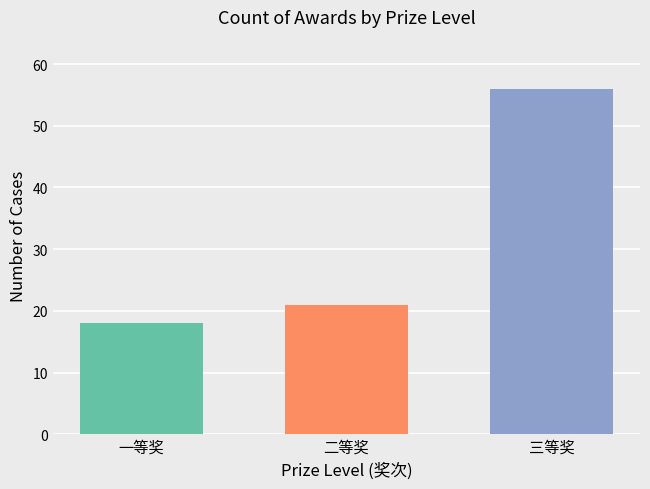

What is the smallest value displayed?

18